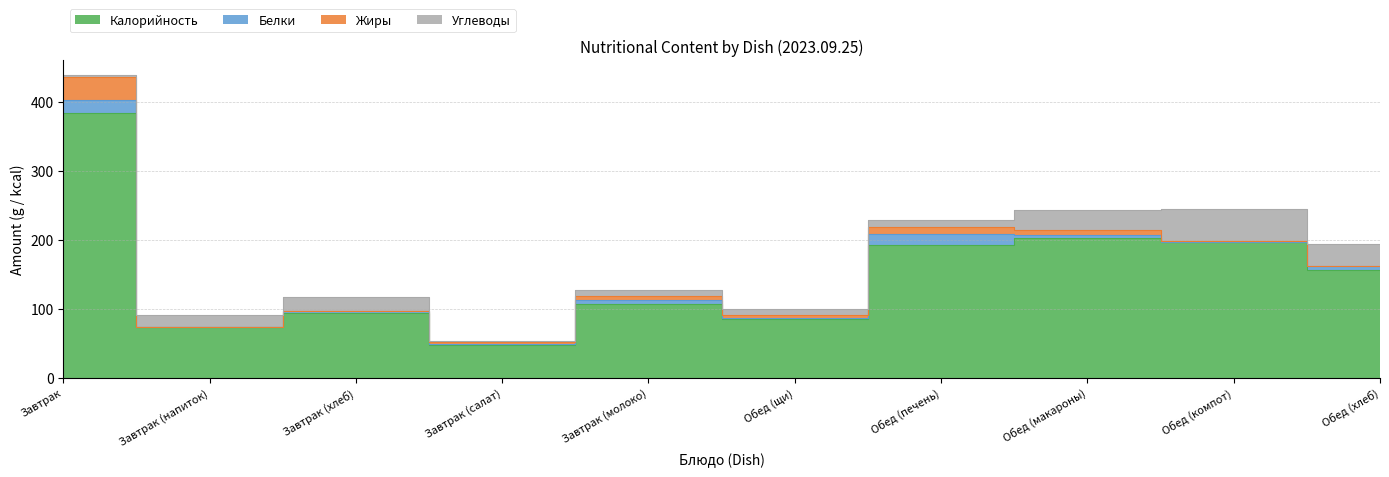

What is the spread (max minus min) of values at Обед (компот)?

195.7